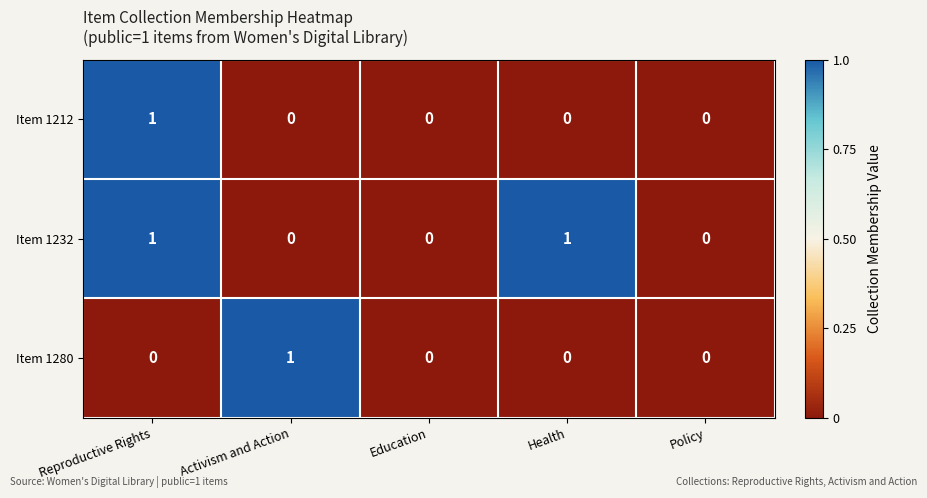

The Item 1280 series shows 1 at Activism and Action. True or false?

True